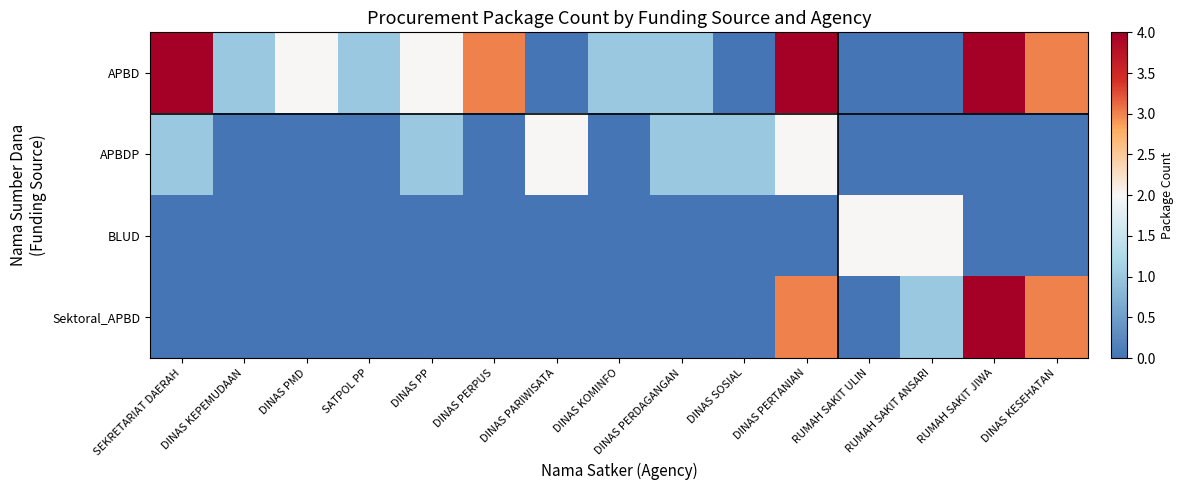

Which series changed the most between DINAS KOMINFO and RUMAH SAKIT JIWA?

Sektoral_APBD